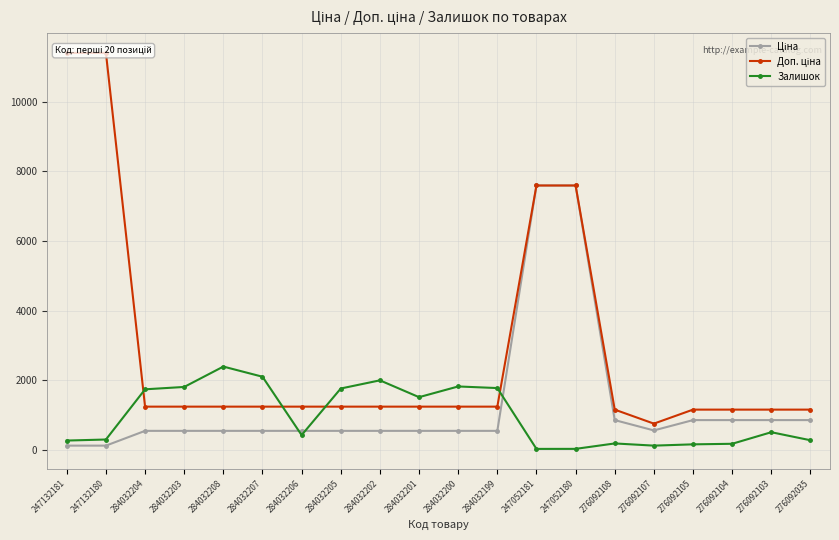

How many values in the Залишок series exceed 500?

9